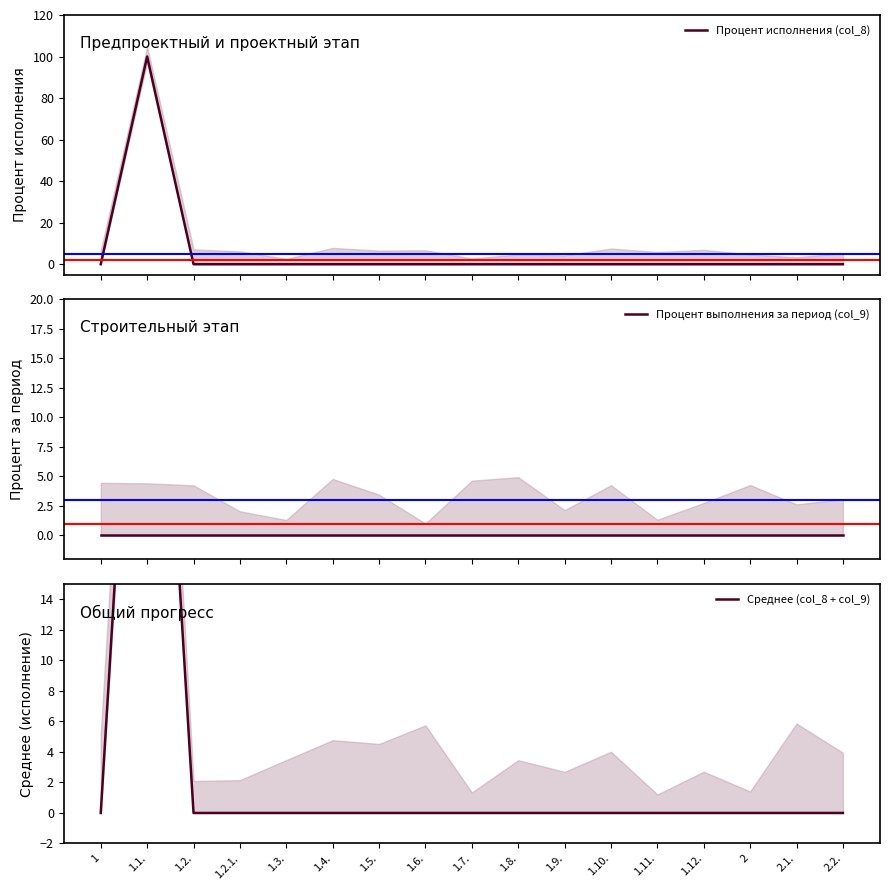

How many lines are shown in the chart?

3